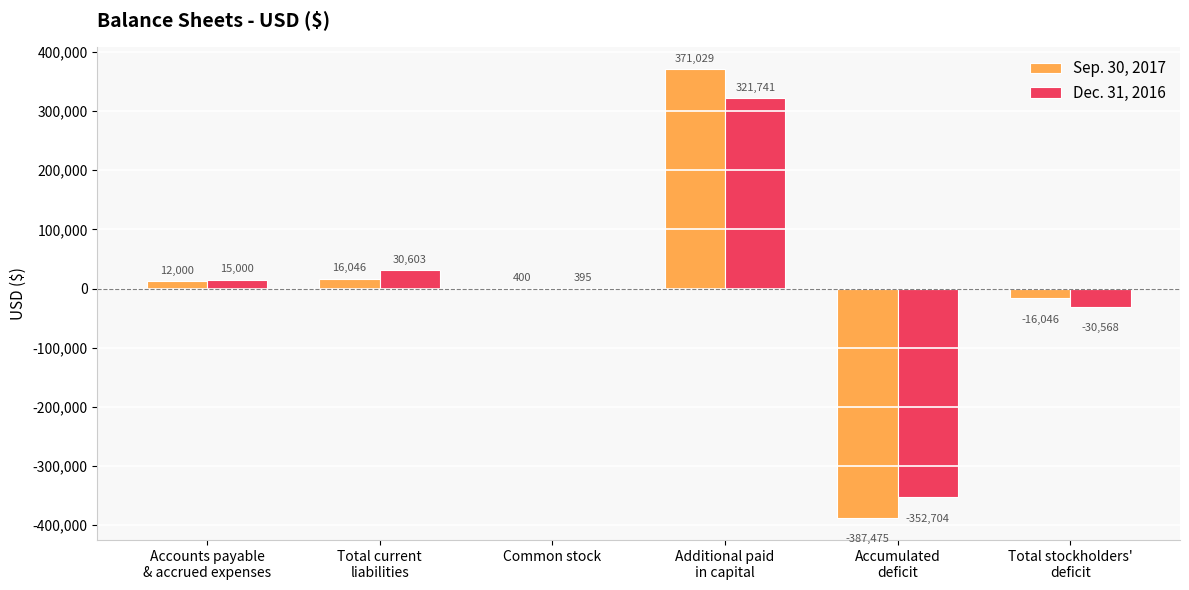

Which series has the largest total across all categories?

Sep. 30, 2017